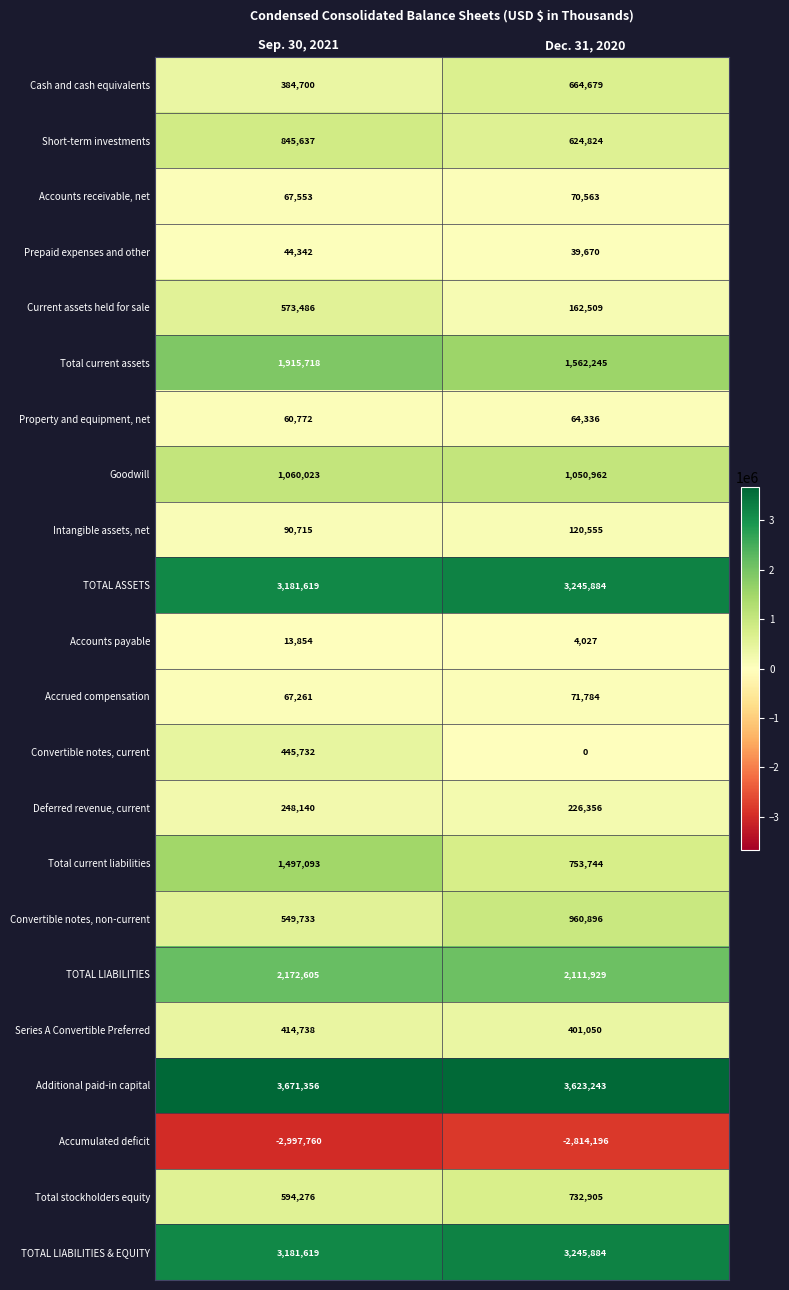

What is the total value across all series at Sep. 30, 2021?

18083212